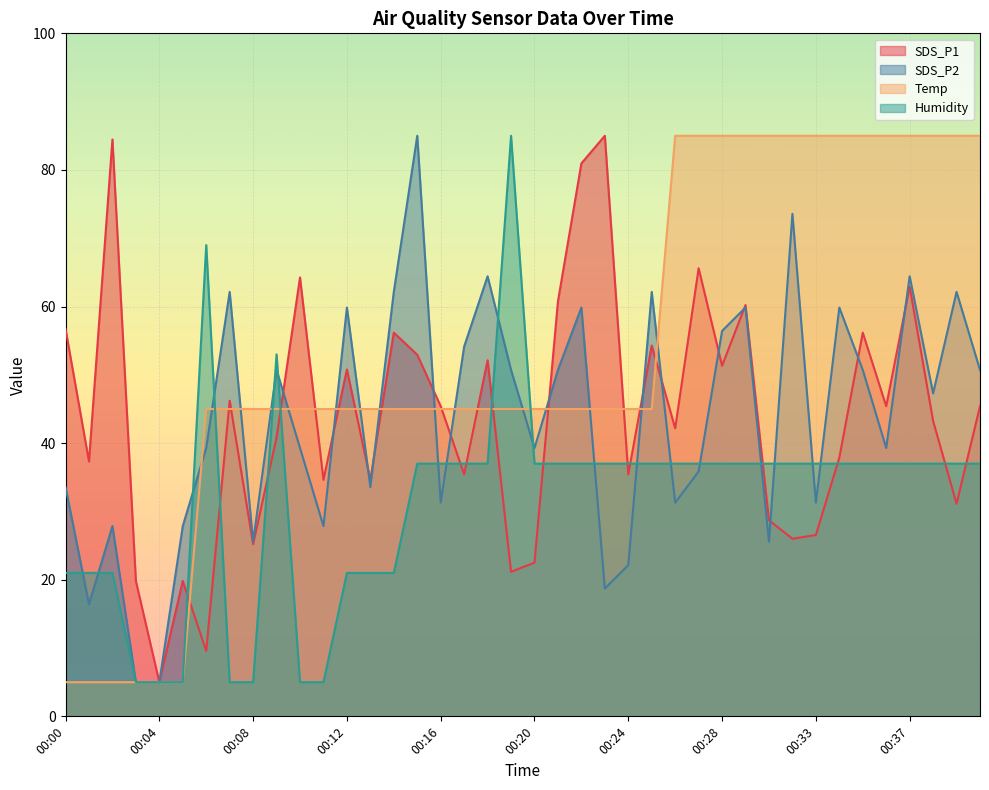

At 00:12, list the series in order from largest to smallest.

SDS_P2, SDS_P1, Temp, Humidity